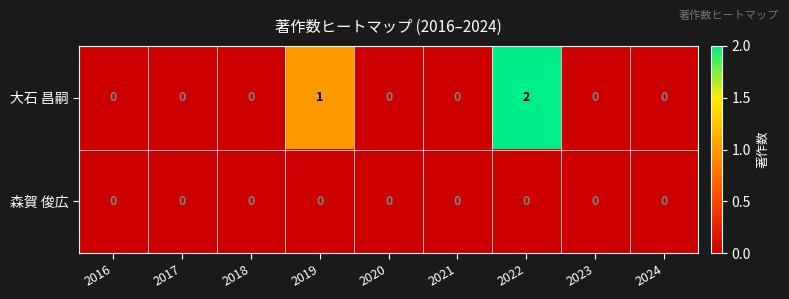

Rank the series by their average value, from lowest to highest.

森賀 俊広, 大石 昌嗣